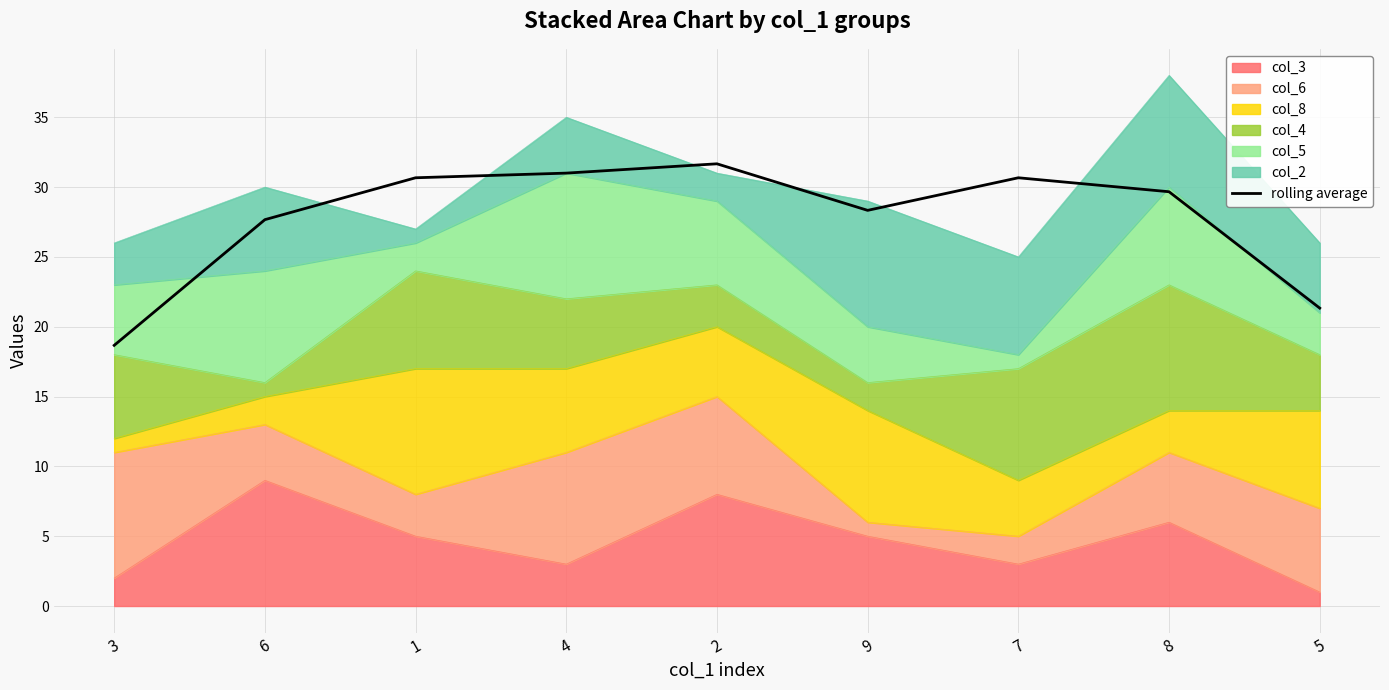

Where is the data nearest to the value 25?

6